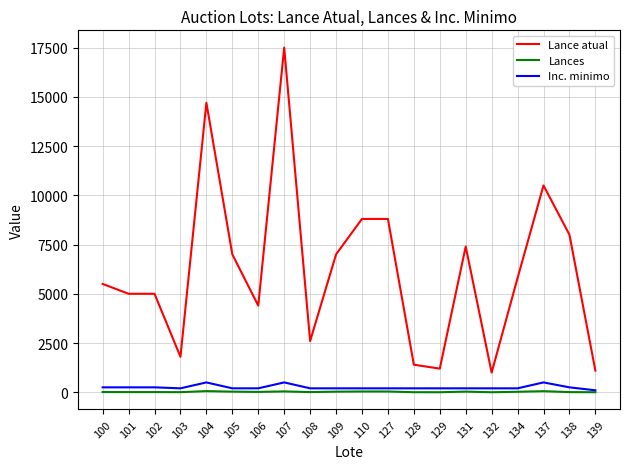

What are all the series names shown in the legend?

Lance atual, Lances, Inc. minimo